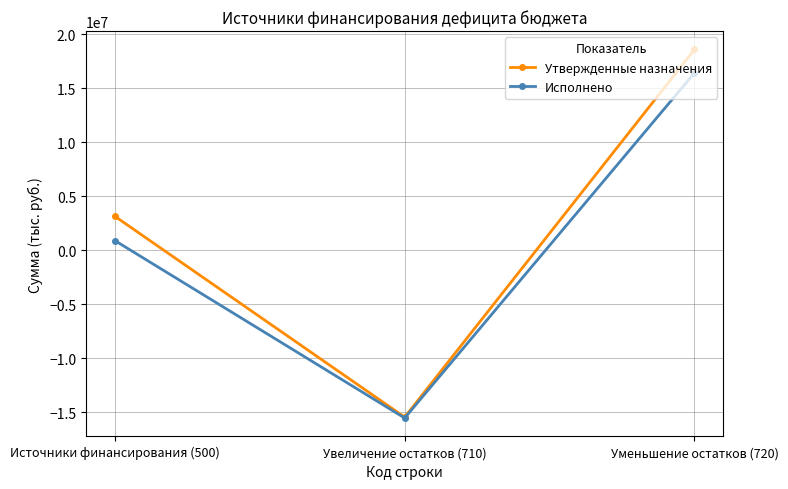

Where is Утвержденные назначения nearest to the value 1573500?

Источники финансирования (500)